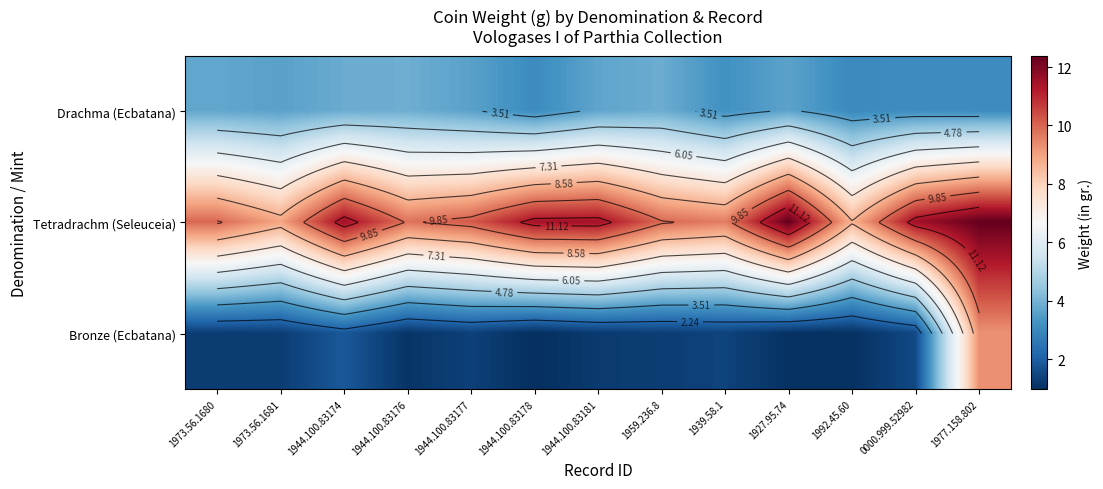

Is it true that Tetradrachm (Seleuceia) equals 13.2 at 1973.56.1680?

False